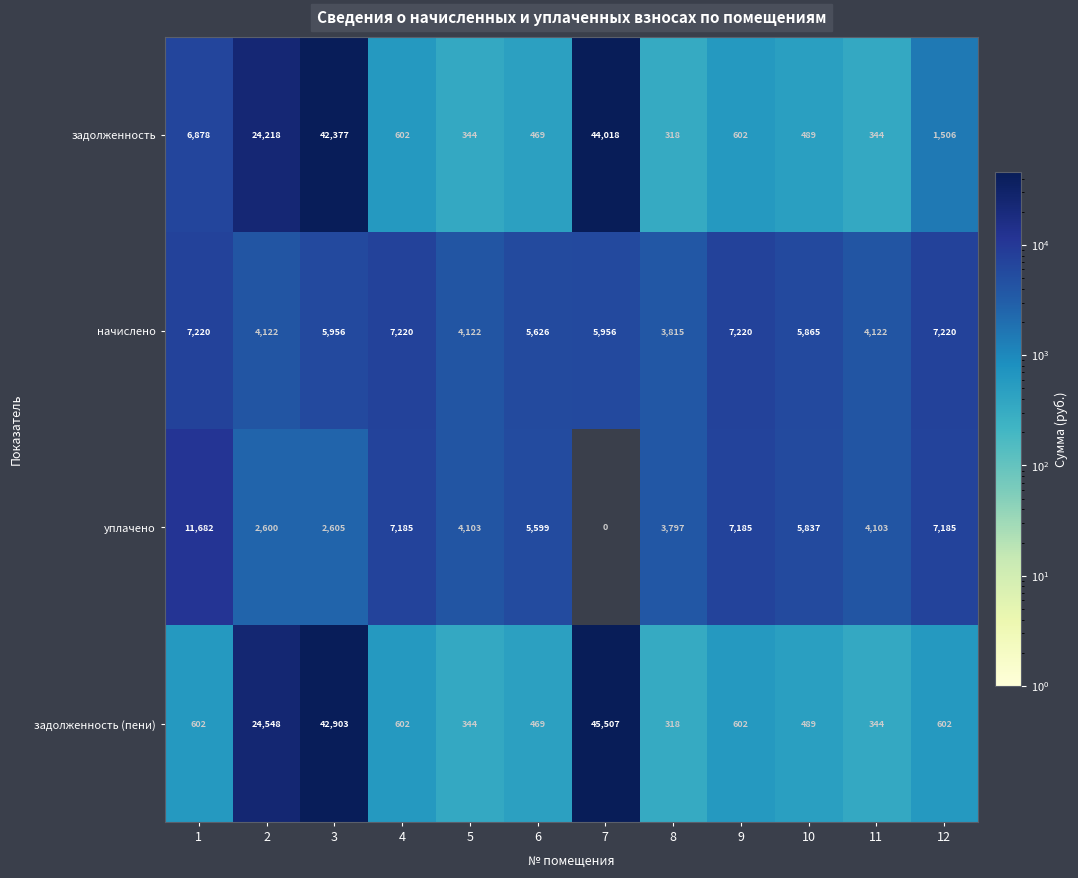

How many series are shown in this chart?

4